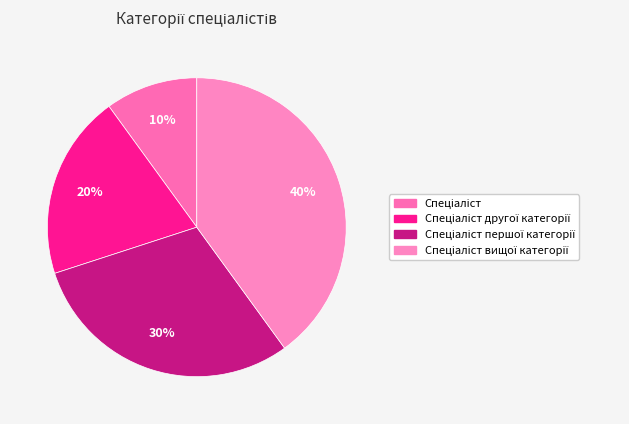

How many segments does this pie chart have?

4